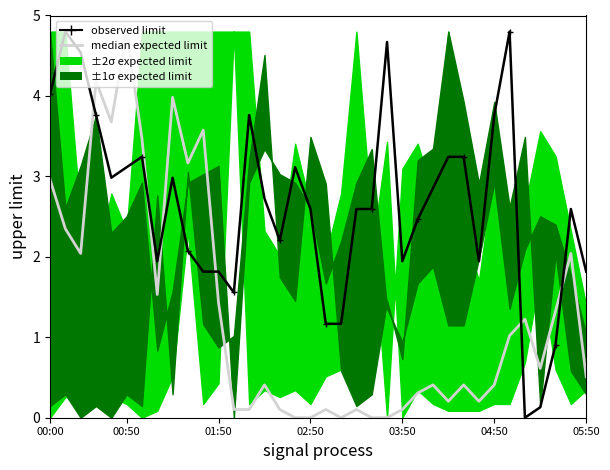

What is the difference between the maximum and second lowest values in the median expected limit series?

4.8